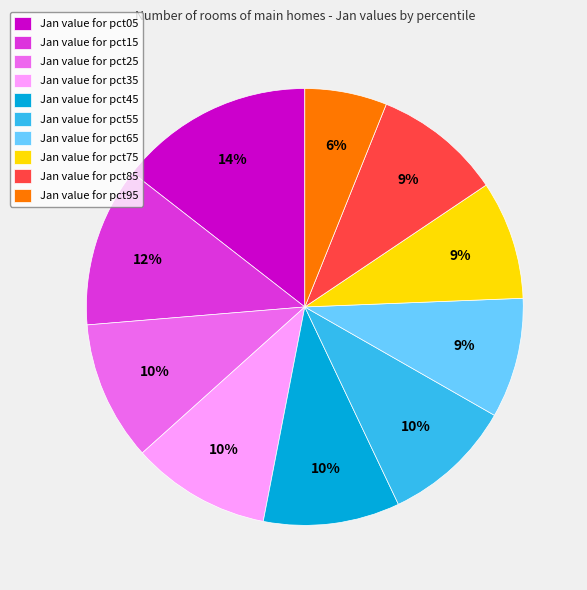

The Jan value for pct25 slice represents 1% of the pie. True or false?

False